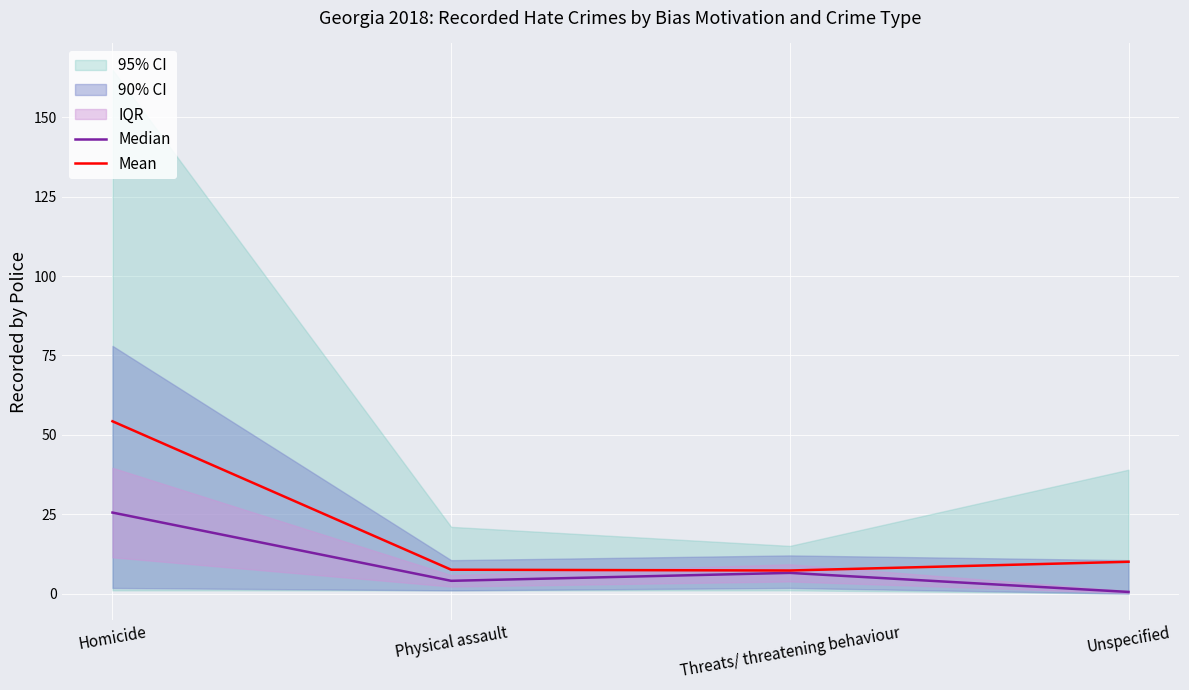

The value of Median at Threats/ threatening behaviour is 6.5. True or false?

True